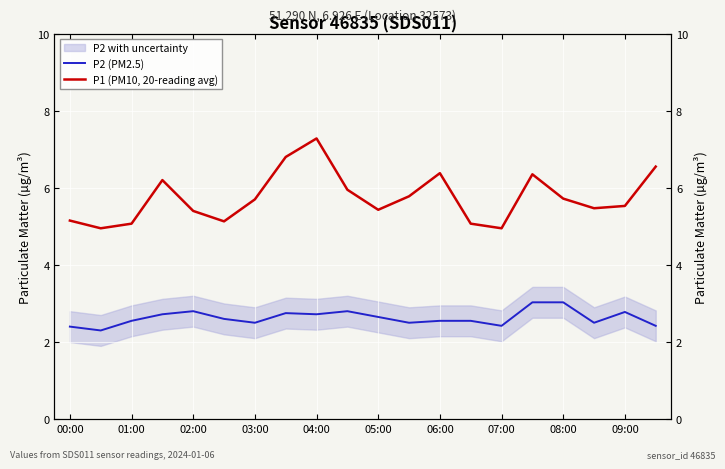

Which category has the highest value in the P2 (PM2.5) series?

15